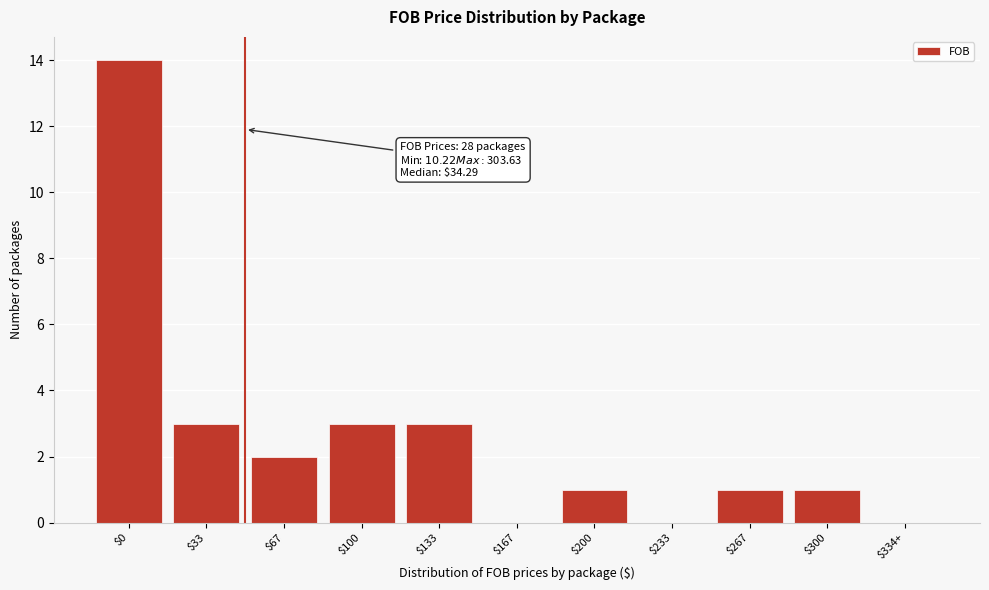

What is the sum of all values?

28